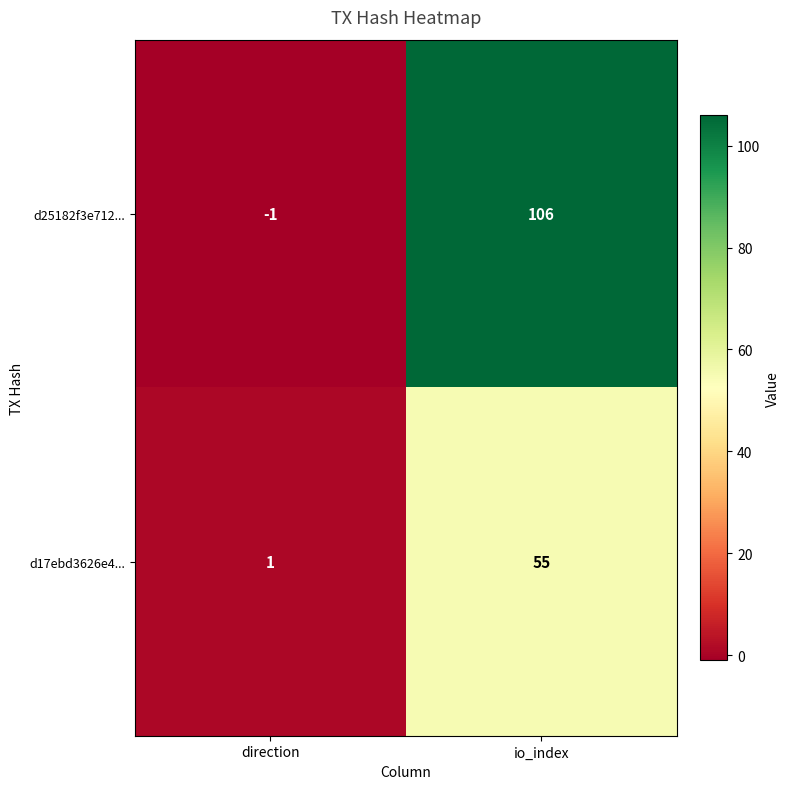

Where is d25182f3e712... nearest to the value 52?

direction